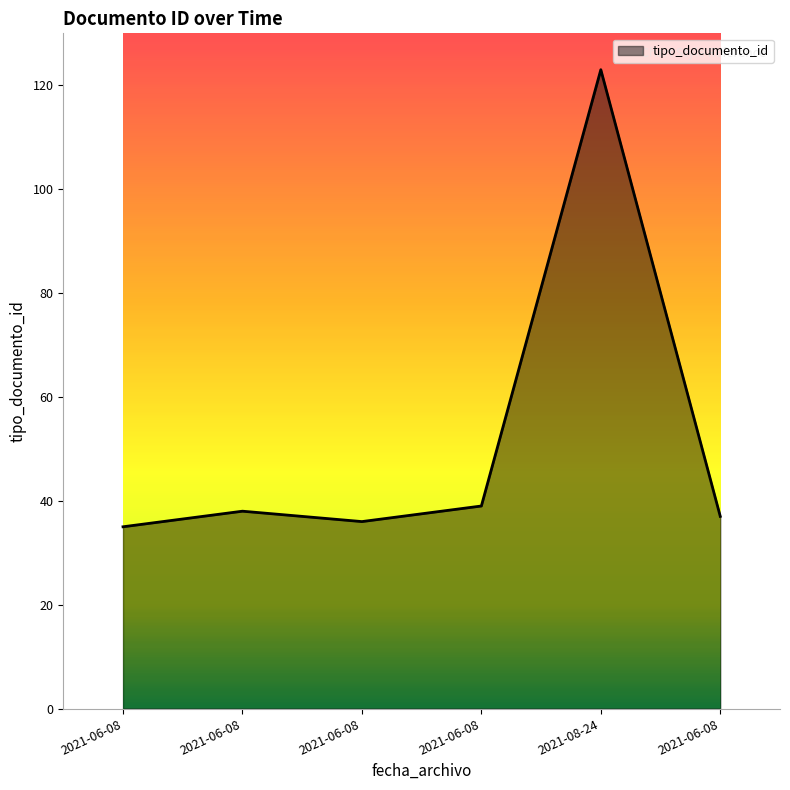

Does the chart have visible grid lines?

No